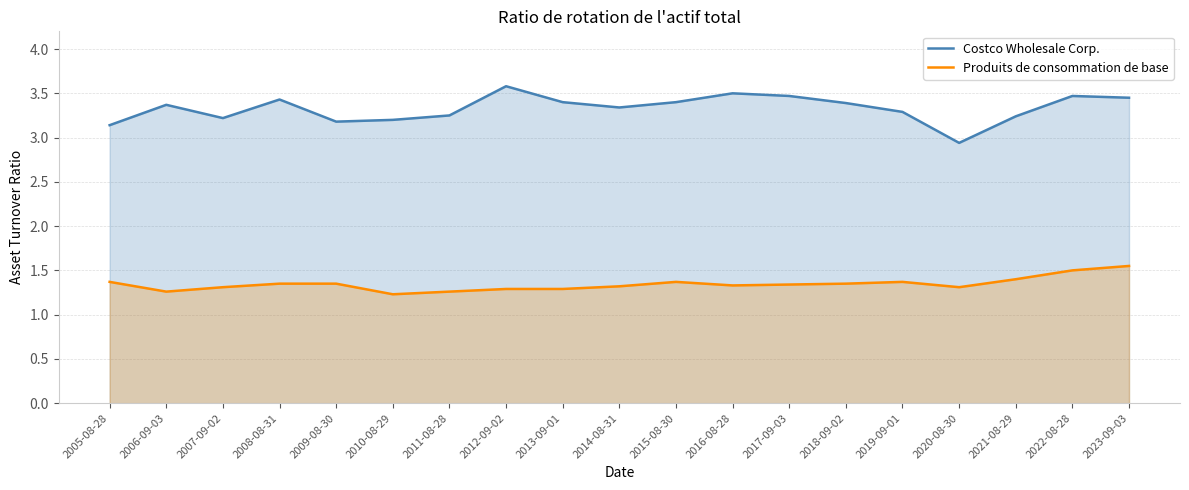

Which category has the highest value in the Produits de consommation de base series?

2023-09-03